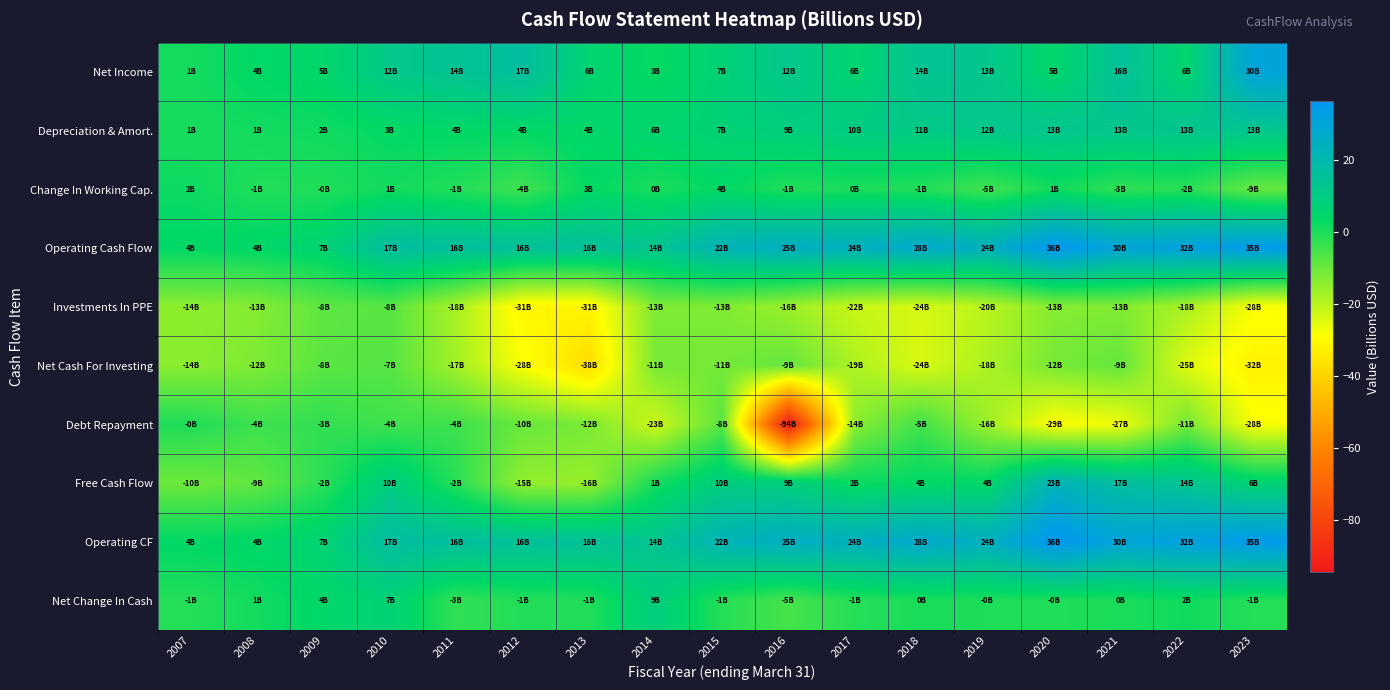

List the series in order of their peak value, lowest first.

Investments In PPE, Net Cash For Investing, Debt Repayment, Change In Working Cap., Net Change In Cash, Depreciation & Amort., Free Cash Flow, Net Income, Operating Cash Flow, Operating CF